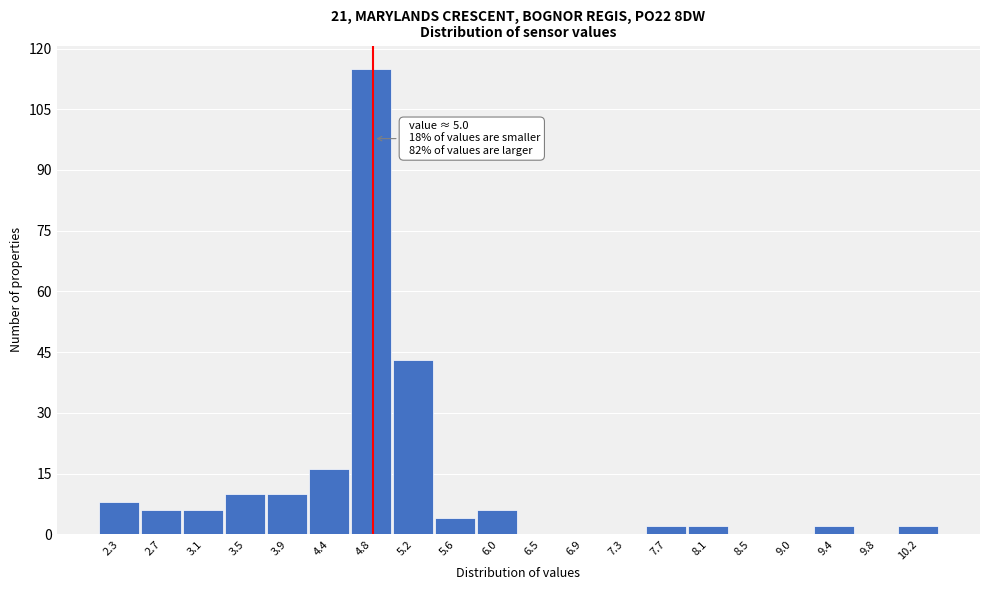

Reading left to right, transcribe all the data shown in this chart.

2.3=8	2.7=6	3.1=6	3.5=10	3.9=10	4.4=16	4.8=115	5.2=43	5.6=4	6.0=6	6.5=0	6.9=0	7.3=0	7.7=2	8.1=2	8.5=0	9.0=0	9.4=2	9.8=0	10.2=2